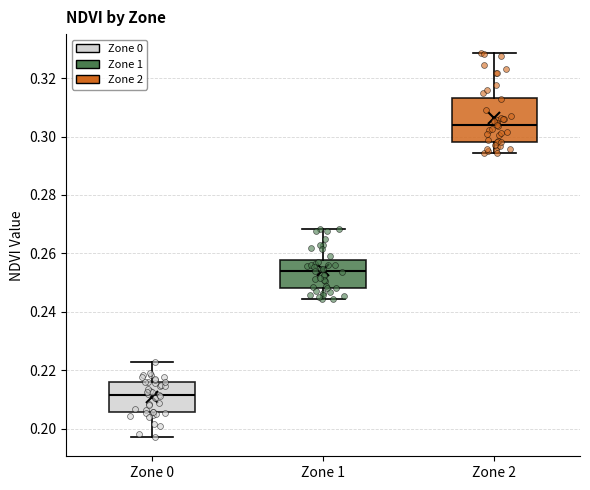

Where is the upper edge of the box for Zone 2 on the y-axis? The values are not printed on the chart, so give them approximately, as read against the axis.

0.314